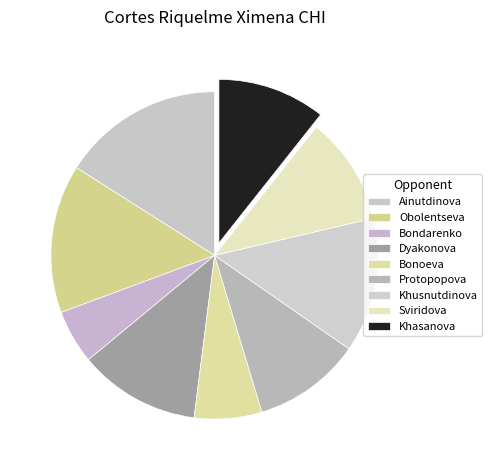

To the nearest percent, what percentage of the pie is Ainutdinova?

16%